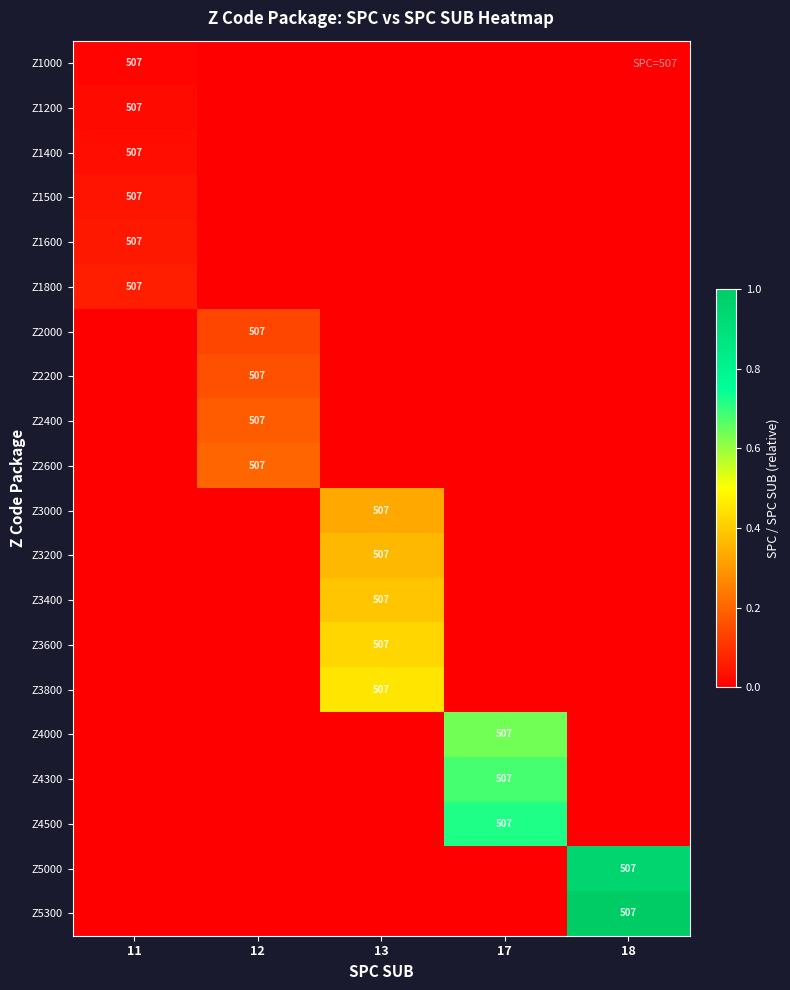

At how many categories does at least one series exceed 0?

5